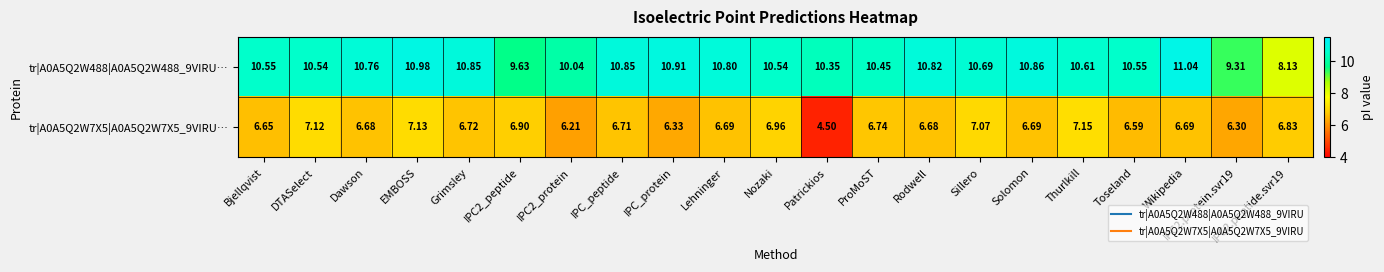

How many series are shown in this chart?

2